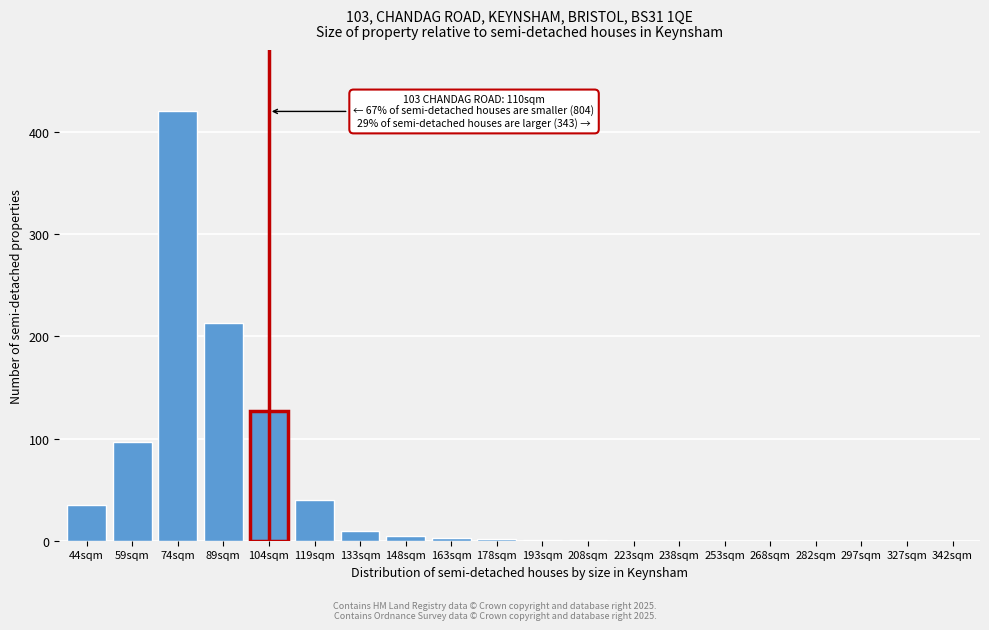

Is it true that the value at 104sqm is 221?

False